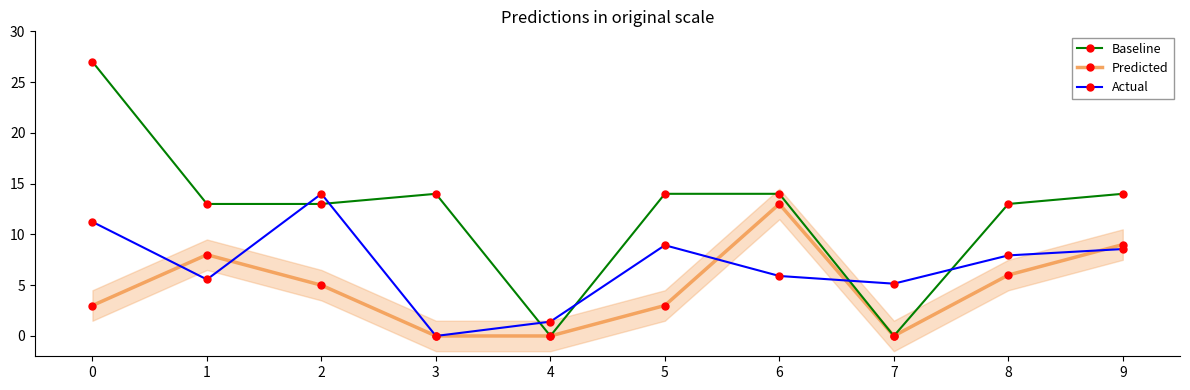

True or false: Predicted and Baseline cross at least once.

False